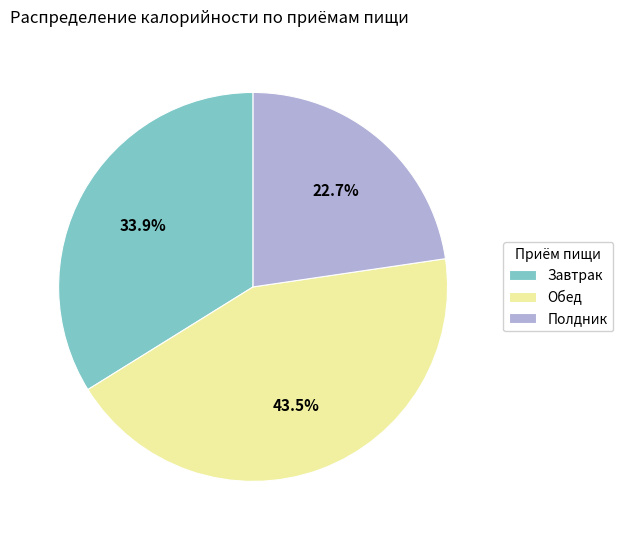

Combined, what portion of the pie is Обед and Полдник?

66.1%